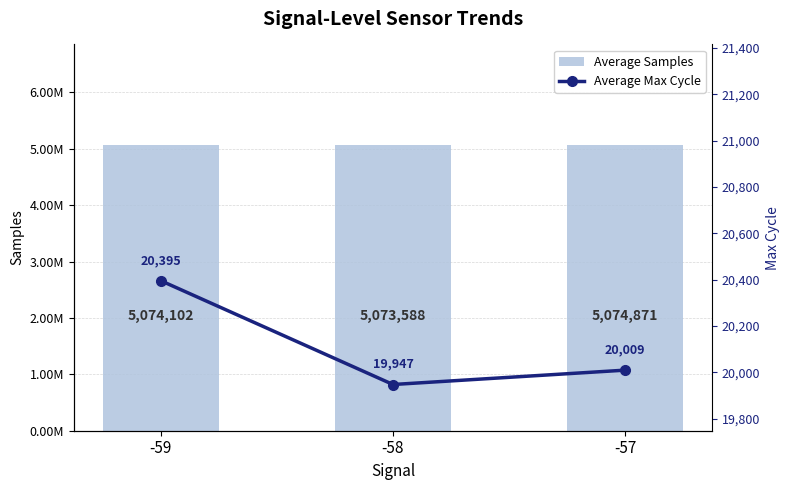

Which label corresponds to the smallest value in the chart?

-58